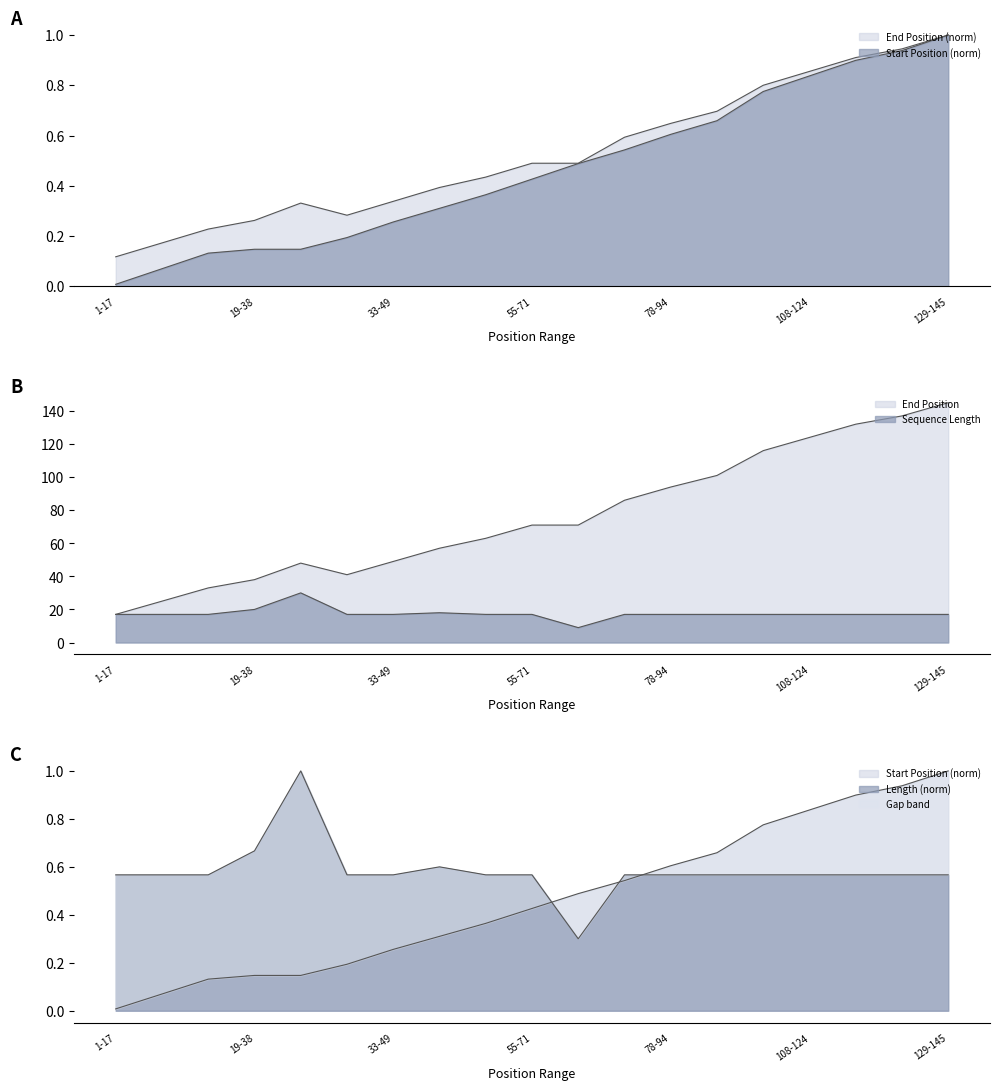

True or false: End Position has a value of 38.5 at 9-25.

False